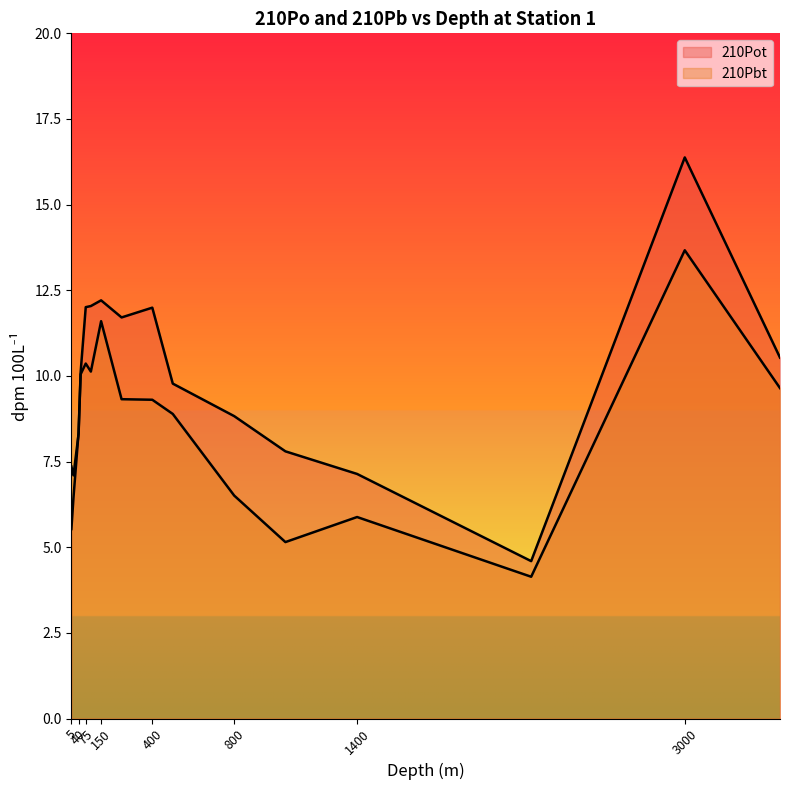

Where is the first local minimum for 210Pot?

250